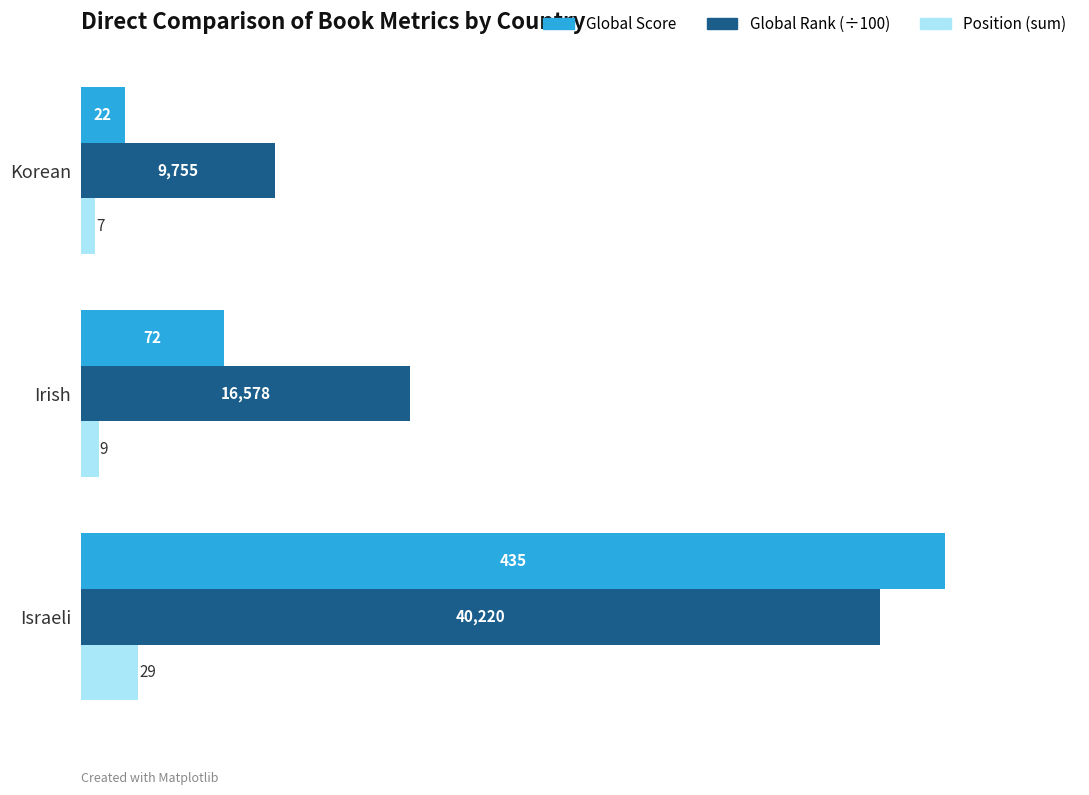

The Global Rank (÷100) series shows 292.7 at Irish. True or false?

False